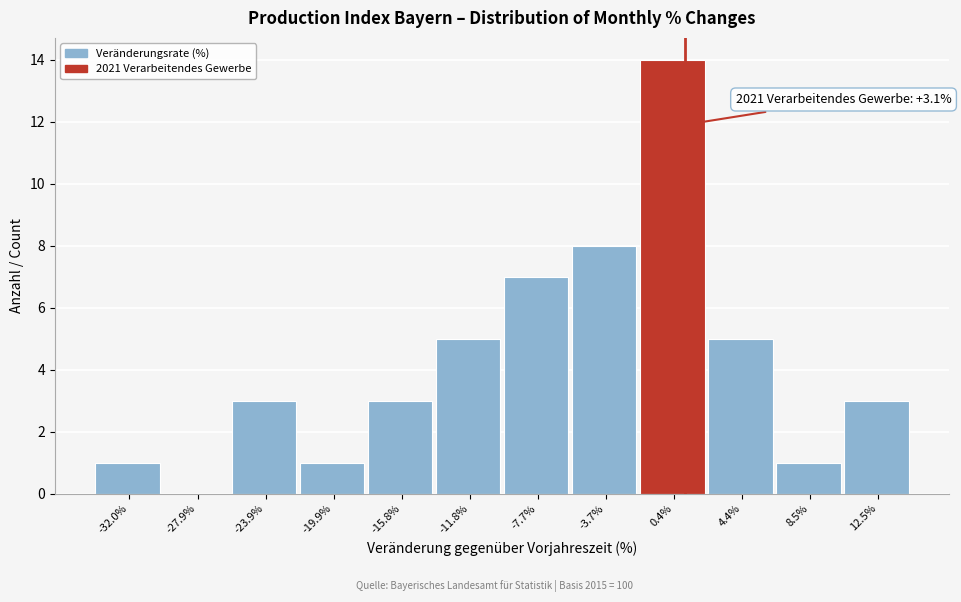

Reading right to left, list all the values displayed in this chart.

12.5%=3	8.5%=1	4.4%=5	0.4%=14	-3.7%=8	-7.7%=7	-11.8%=5	-15.8%=3	-19.9%=1	-23.9%=3	-27.9%=0	-32.0%=1